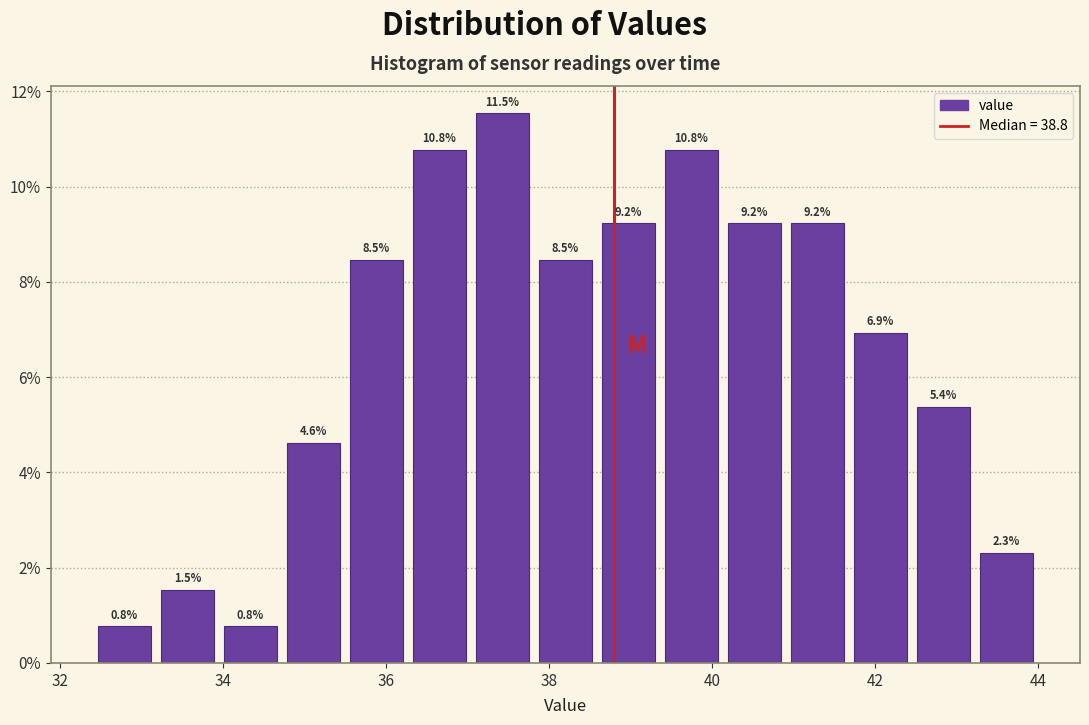

Read against the x-axis, roughly where is the centre of the tallest bar?

37.4